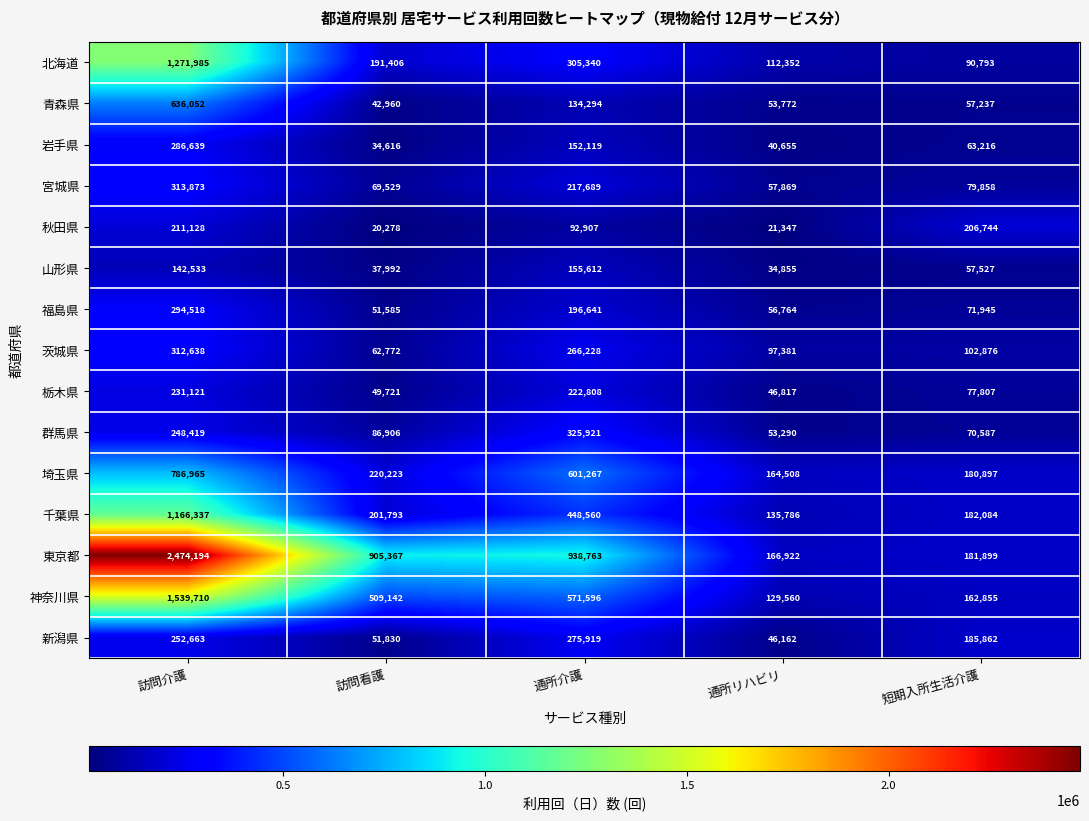

What is the maximum value shown in the chart?

2474194